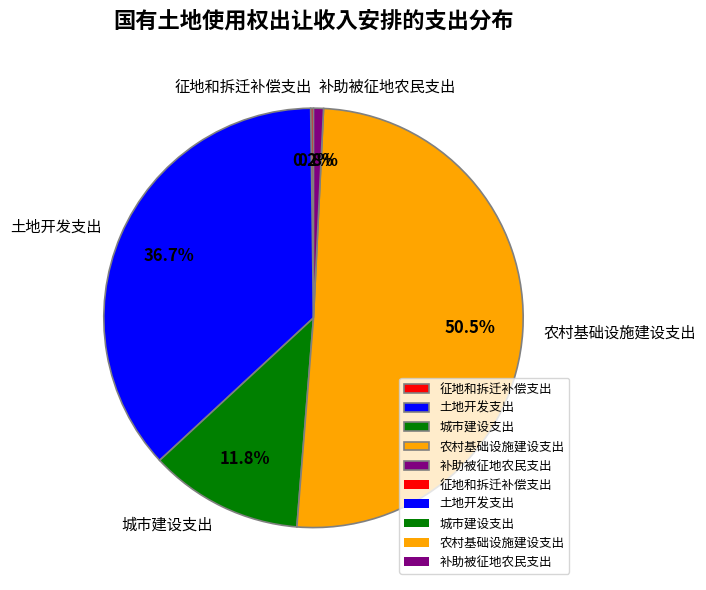

Do 土地开发支出 and 补助被征地农民支出 together represent more than half of the pie?

No